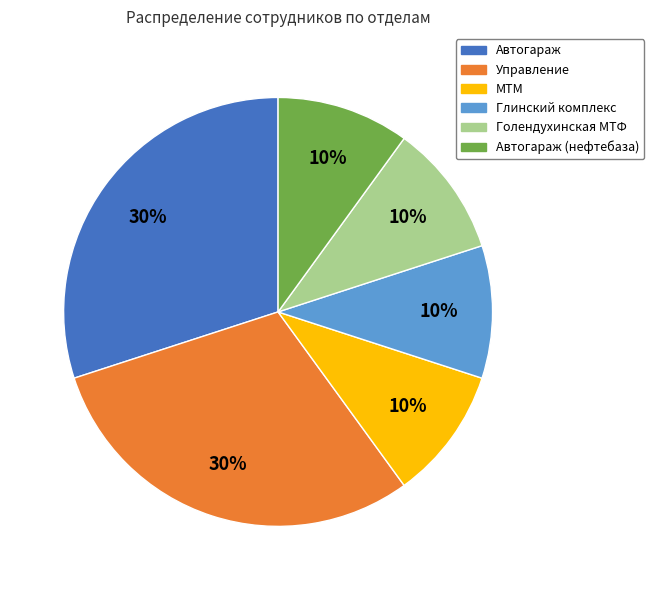

To the nearest percent, what percentage of the pie is Управление?

30%